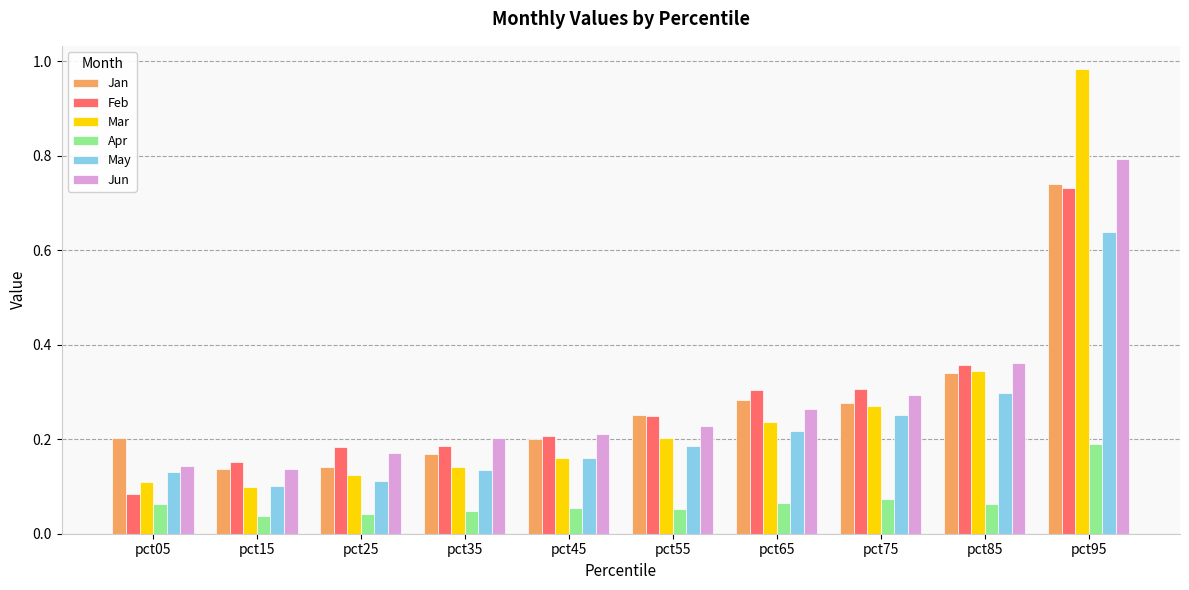

How many groups of bars are there?

10